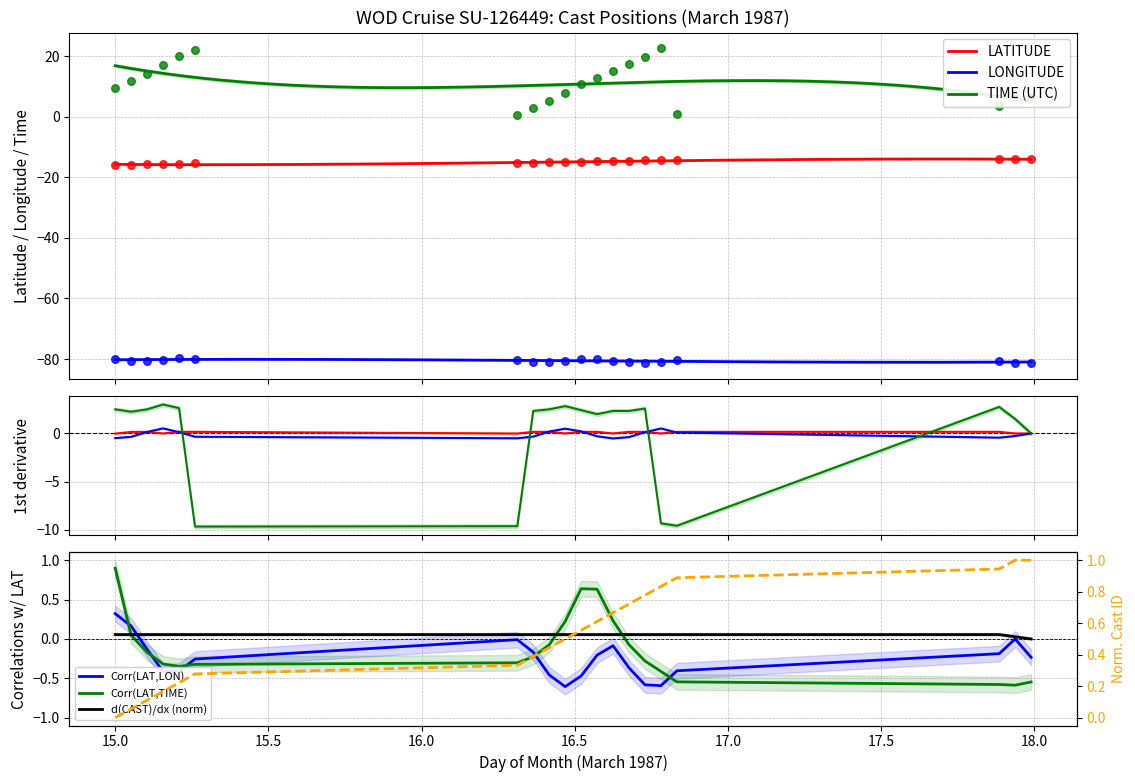

Which series contains the highest Y value?

TIME